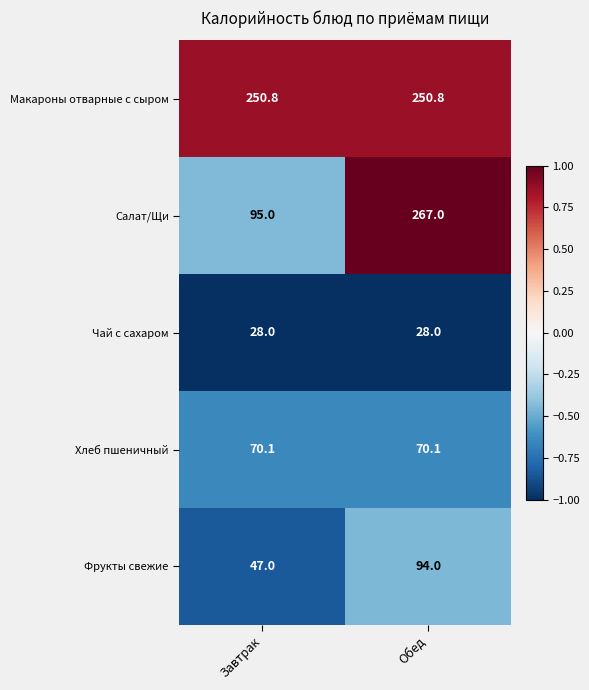

Rank the series at Обед from lowest to highest value.

Чай с сахаром, Хлеб пшеничный, Фрукты свежие, Макароны отварные с сыром, Салат/Щи